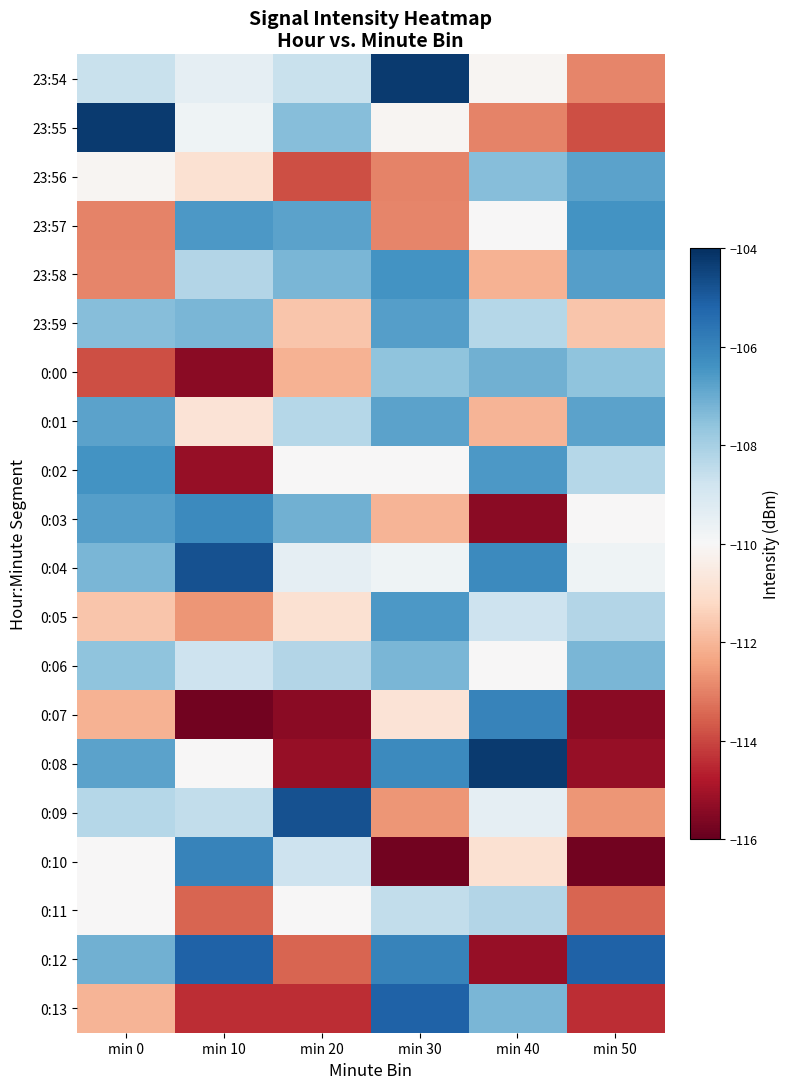

Count the number of categories in the chart.

6